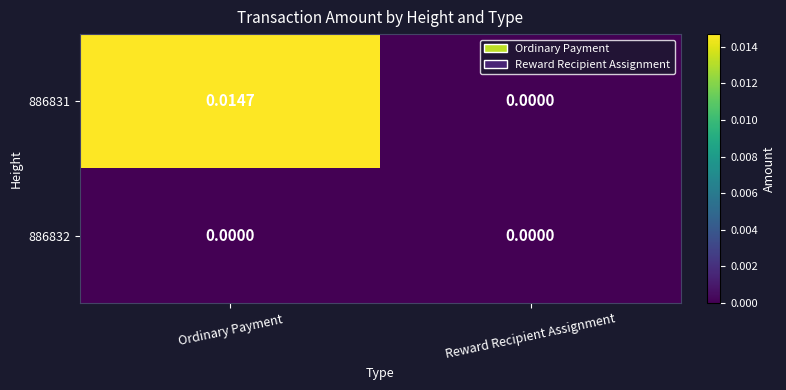

At which category does the chart reach its peak across all series?

Ordinary Payment